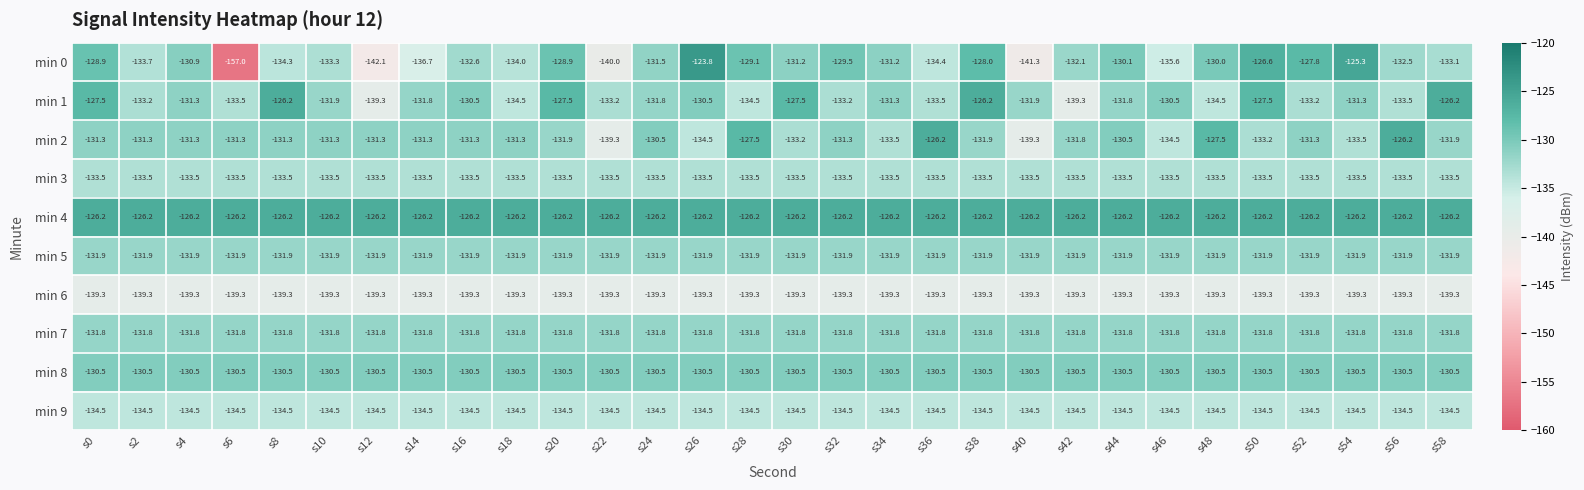

Which series has the widest spread of values?

min 0